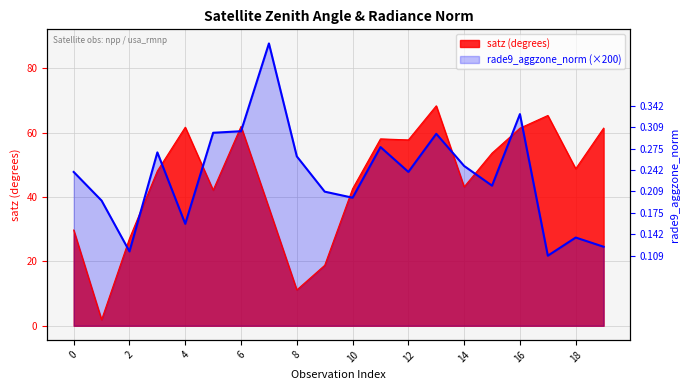

True or false: satz and rade9_aggzone_norm intersect in this chart.

True